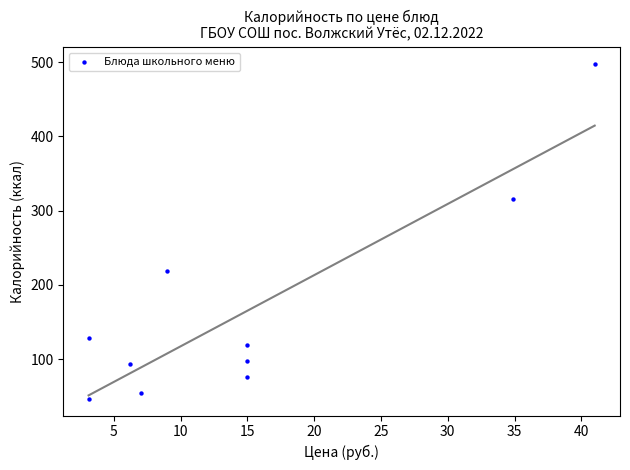

What is the average X value?

14.9